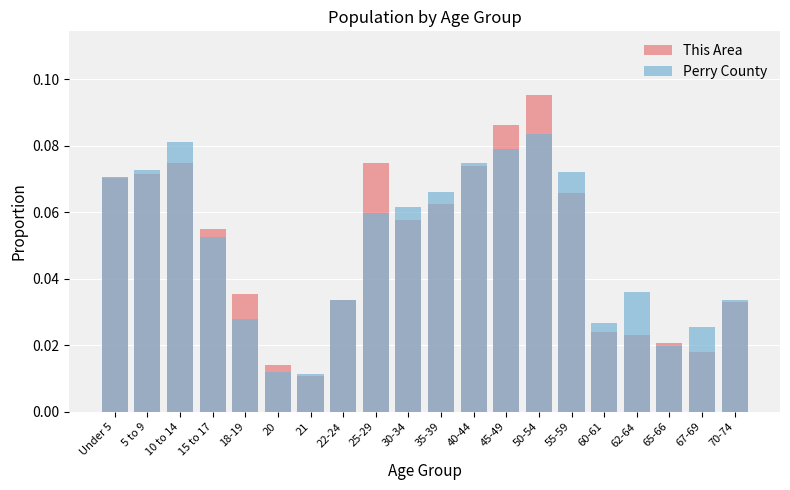

At which category does the chart reach its peak across all series?

50-54